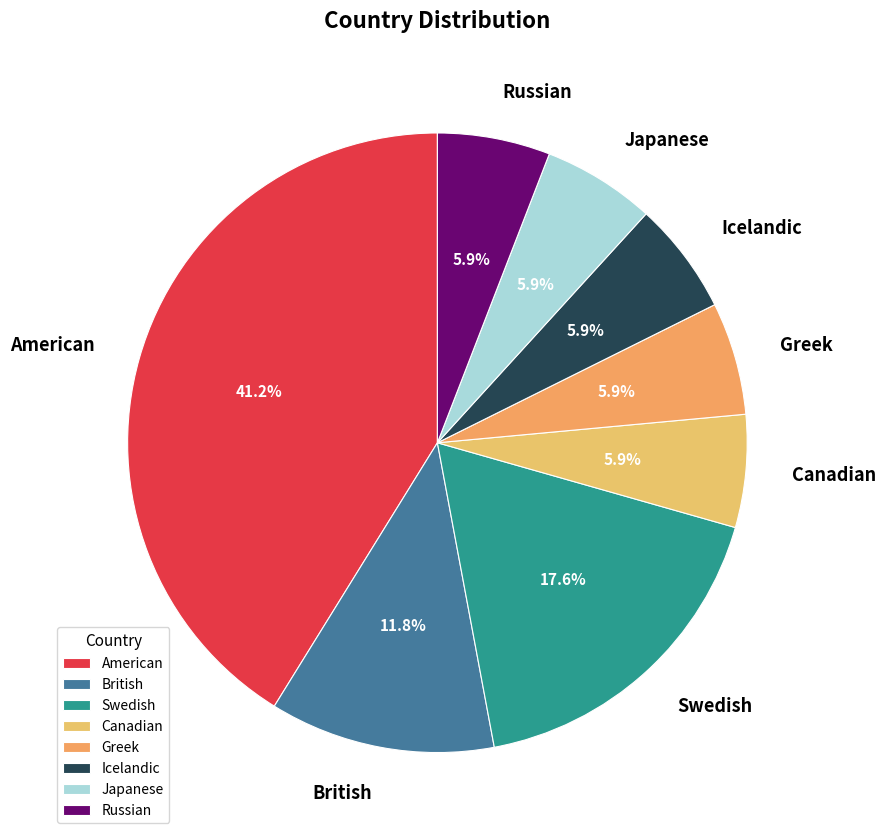

Does any single category account for the majority?

No